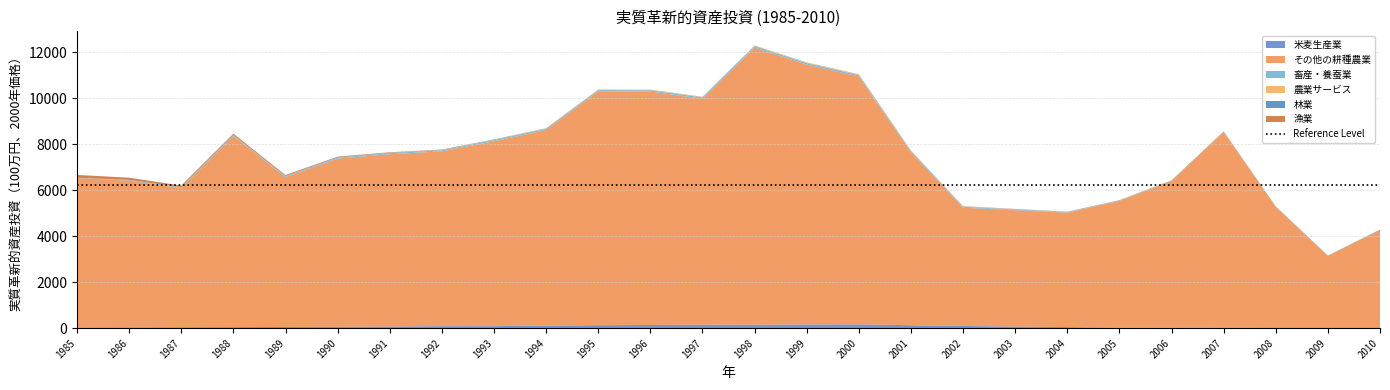

Reading left to right, list all the values displayed in this chart.

米麦生産業: 31.3	38.3	44.0	47.6	54.1	60.1	71.6	88.5	88.9	113.0	131.2	138.9	151.9	150.2	161.3	168.1	128.4	96.2	71.8	47.4	26.0	19.3	14.2	9.3	4.1	0.0
その他の耕種農業: 6490.1	6376.1	6049.0	8304.7	6508.4	7311.0	7491.6	7598.9	8037.0	8501.8	10168.6	10149.0	9822.3	12048.0	11297.2	10773.1	7516.3	5141.4	5057.4	4973.7	5506.9	6377.4	8518.0	5264.5	3132.1	4267.8
畜産・養蚕業: 15.1	22.0	28.2	33.9	38.4	45.8	49.6	48.5	52.3	51.9	52.1	56.7	60.6	64.7	65.8	64.7	52.9	41.4	31.3	21.8	12.5	10.1	7.9	5.6	3.7	1.8
農業サービス: 2.0	2.6	3.2	3.9	4.4	5.3	7.0	8.5	10.3	12.4	14.5	17.4	19.7	22.0	24.3	26.6	22.5	18.0	14.0	9.5	5.4	4.5	3.4	2.3	1.1	0.0
林業: 2.4	5.5	6.3	9.7	12.8	16.4	13.8	9.7	8.0	5.0	4.0	3.3	3.5	2.3	3.7	4.4	4.3	5.3	7.8	8.5	10.1	10.6	11.6	11.7	12.0	12.8
漁業: 121.8	98.3	67.5	58.4	39.2	21.6	15.0	13.0	10.3	7.6	4.1	3.5	3.7	3.8	3.8	3.6	3.6	3.6	3.7	3.8	4.2	4.4	4.4	4.3	5.4	5.3